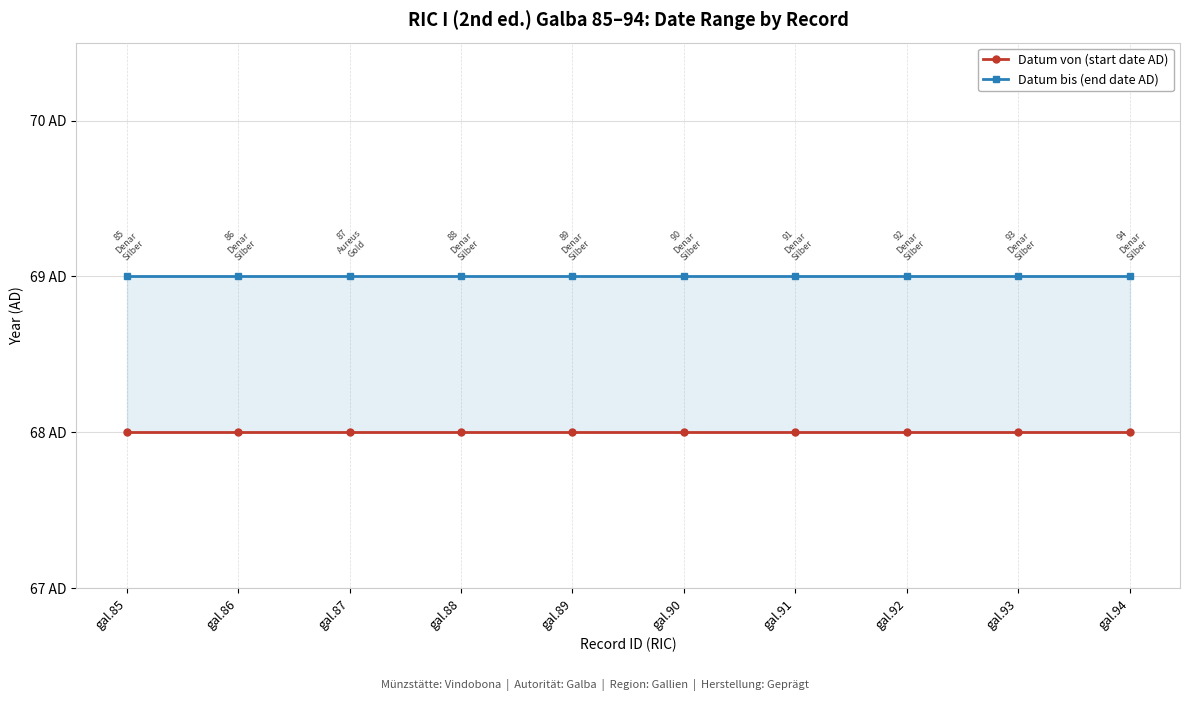

The Datum bis (end date AD) series shows 69 at gal.92. True or false?

True